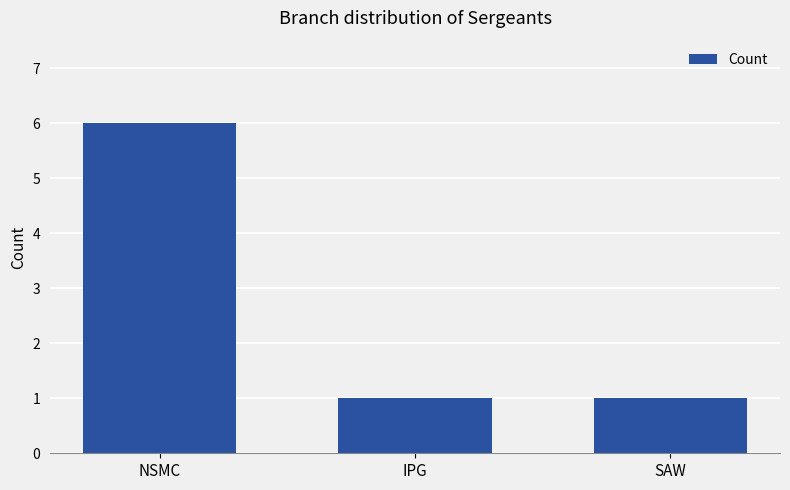

What is the greatest value displayed?

6